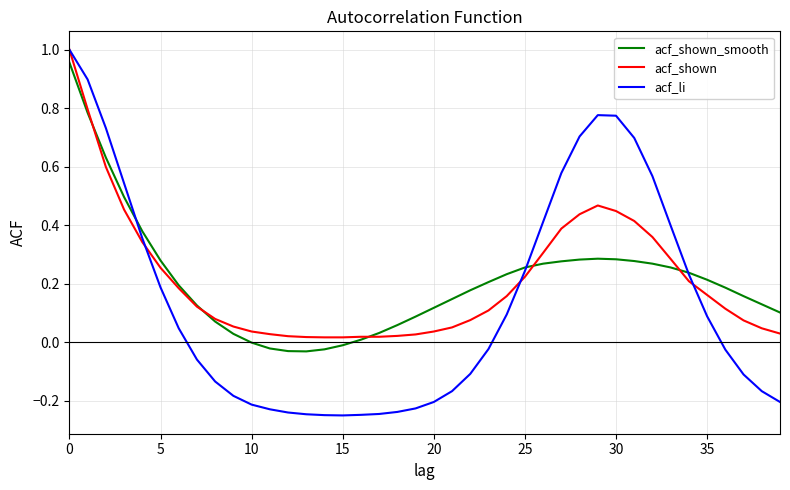

At how many categories does at least one series exceed 0?

40